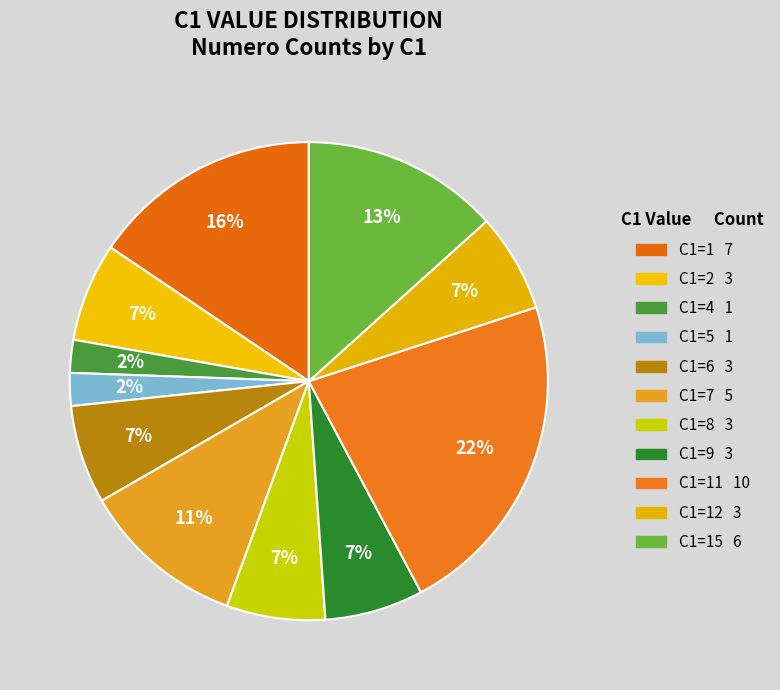

How many slices are in this pie chart?

11